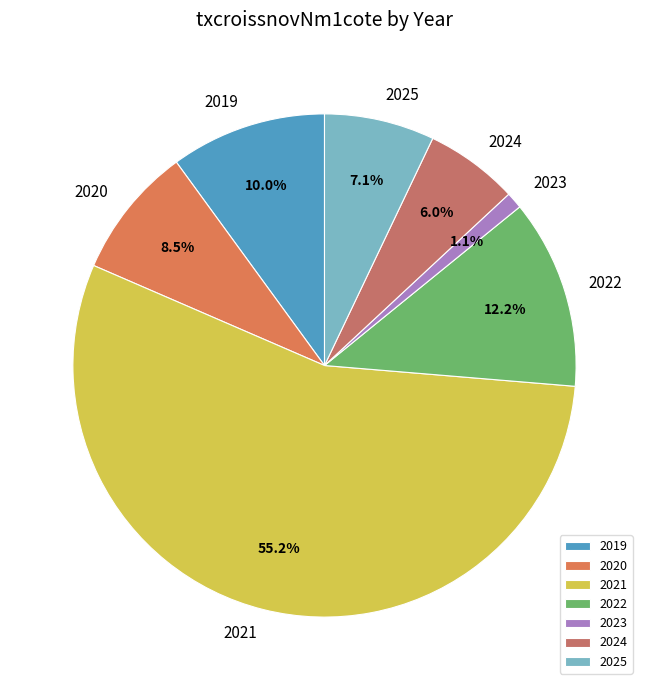

How many slices are in this pie chart?

7